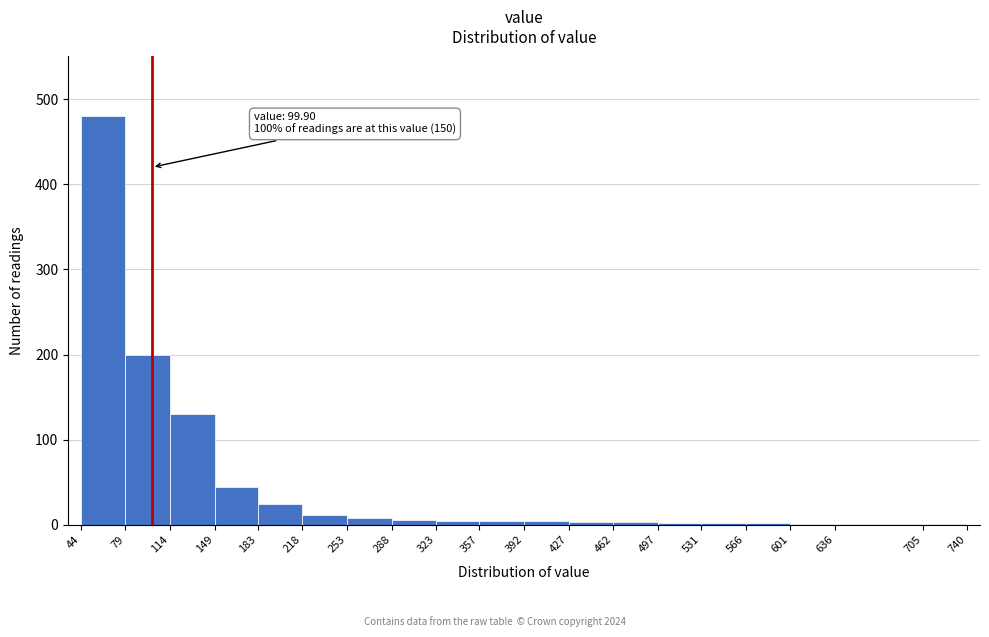

Over which range of the x-axis is the bar tallest?

44 to 79